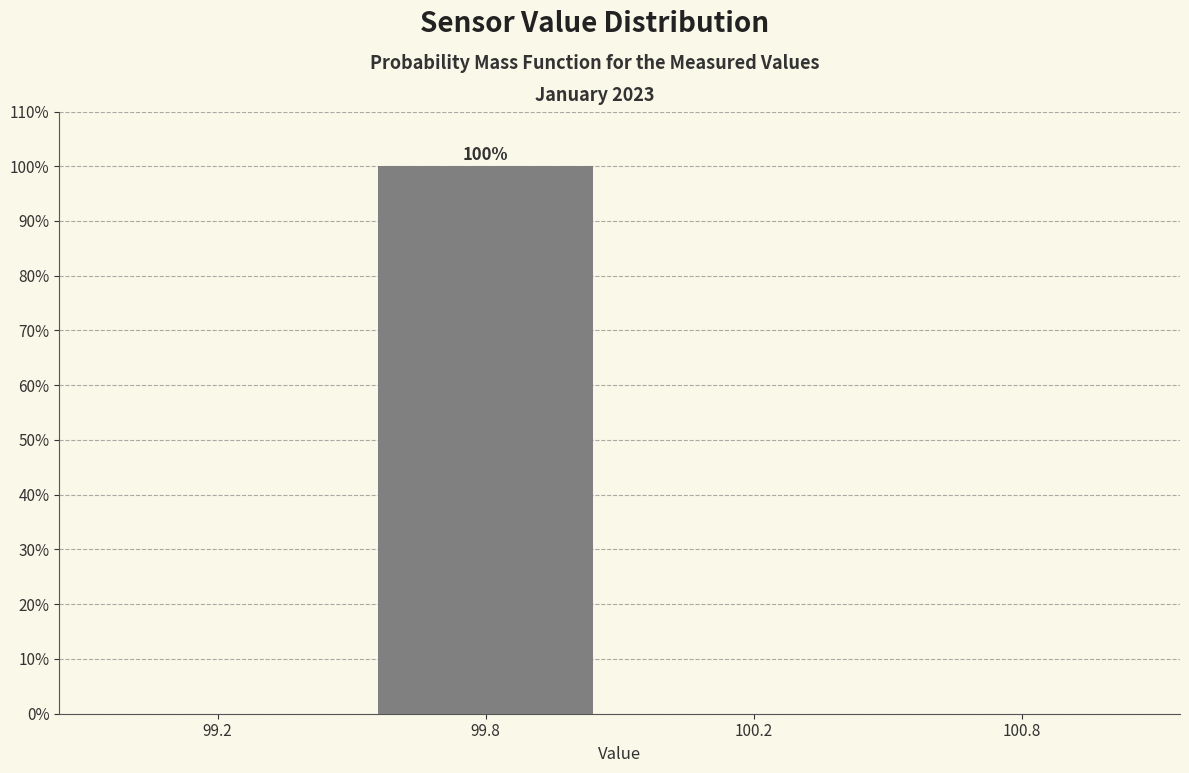

Reading left to right, extract all data points from this chart.

99.2=0	99.8=100	100.2=0	100.8=0